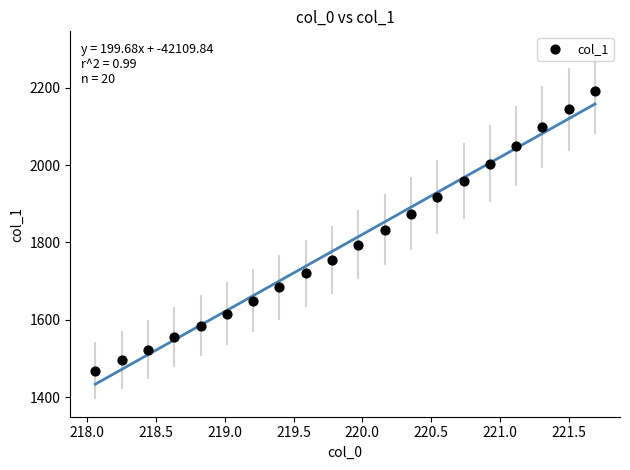

What is the range of X values (max minus min)?

3.6